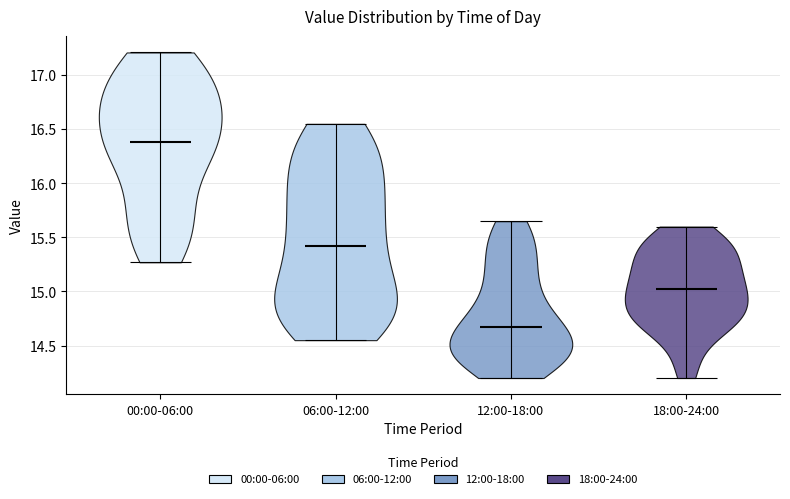

Reading left to right, read every violin against the y-axis: where its median line is, and the lowest and highest points it reaches. The values are not printed on the chart, so give them approximately, as read against the axis.

00:00-06:00: median line 16.40, lowest point 15.25, highest point 17.20
06:00-12:00: median line 15.45, lowest point 14.55, highest point 16.55
12:00-18:00: median line 14.70, lowest point 14.20, highest point 15.65
18:00-24:00: median line 15.05, lowest point 14.20, highest point 15.60